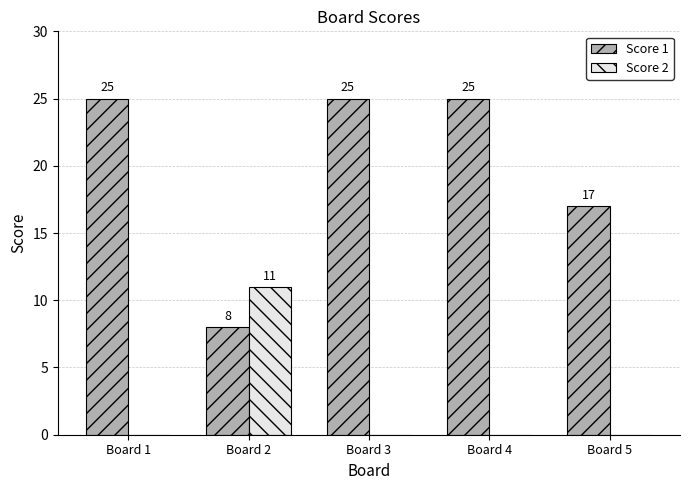

The Score 1 series shows 13 at Board 4. True or false?

False